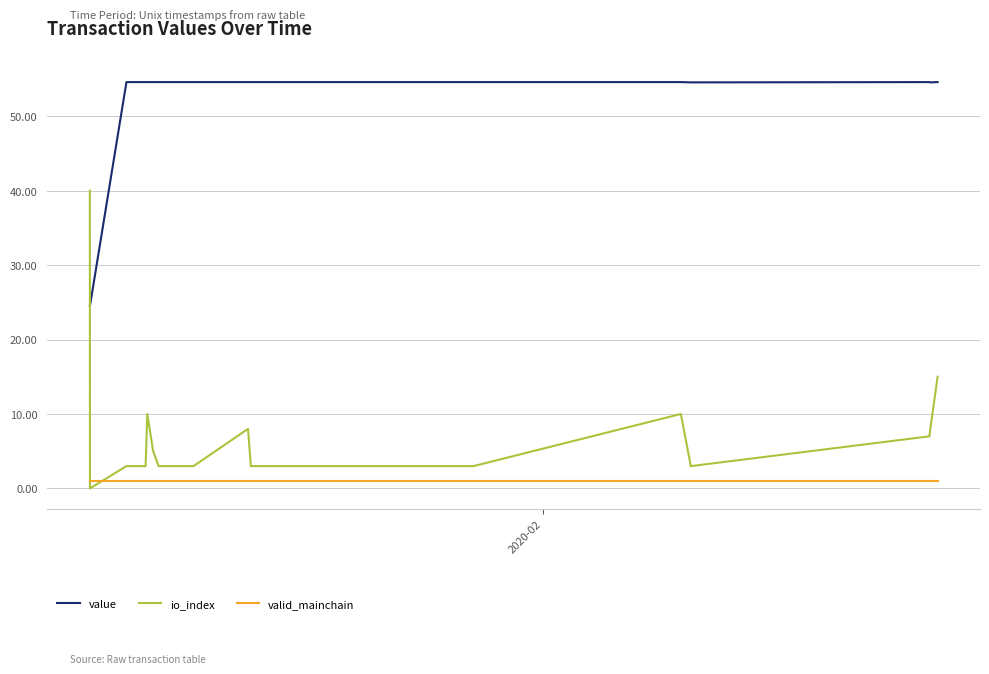

Rank the series by their maximum value, from lowest to highest.

valid_mainchain, io_index, value